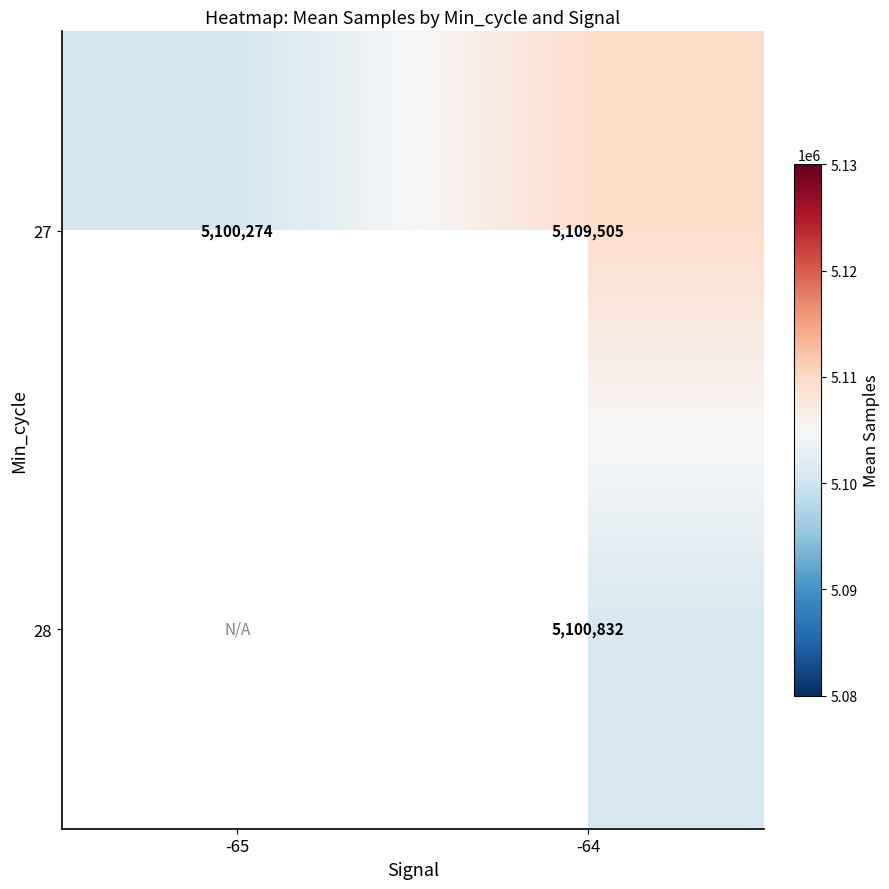

What is the approximate value of 27 at -64?

5109505.0